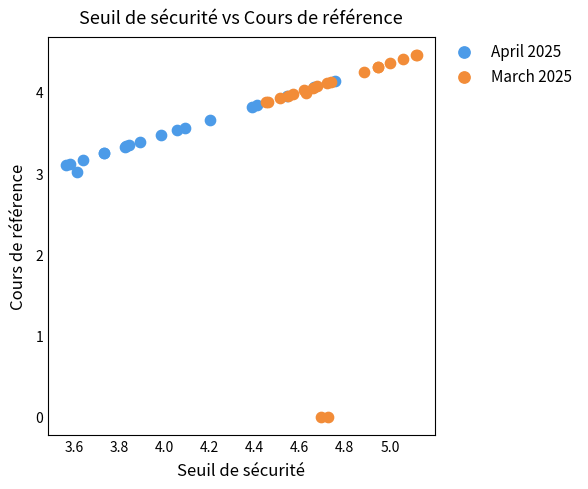

What are all the series names shown in the legend?

April 2025, March 2025